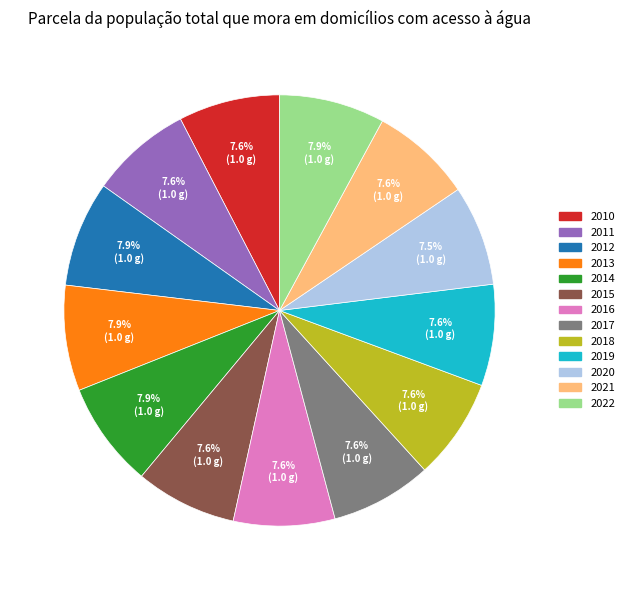

True or false: 2011 accounts for 22% of the total.

False